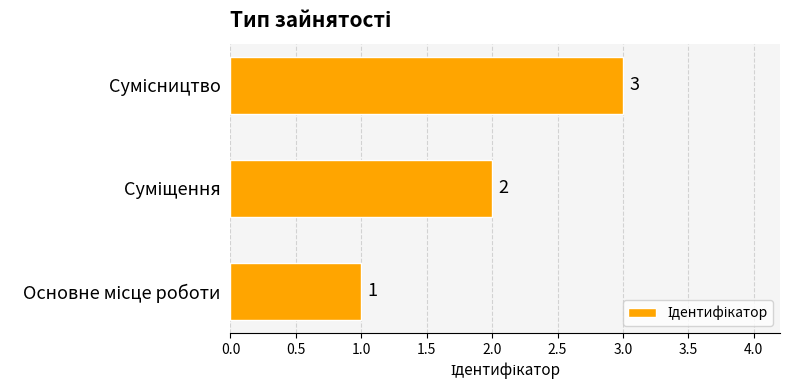

How many values are between 1 and 3?

3